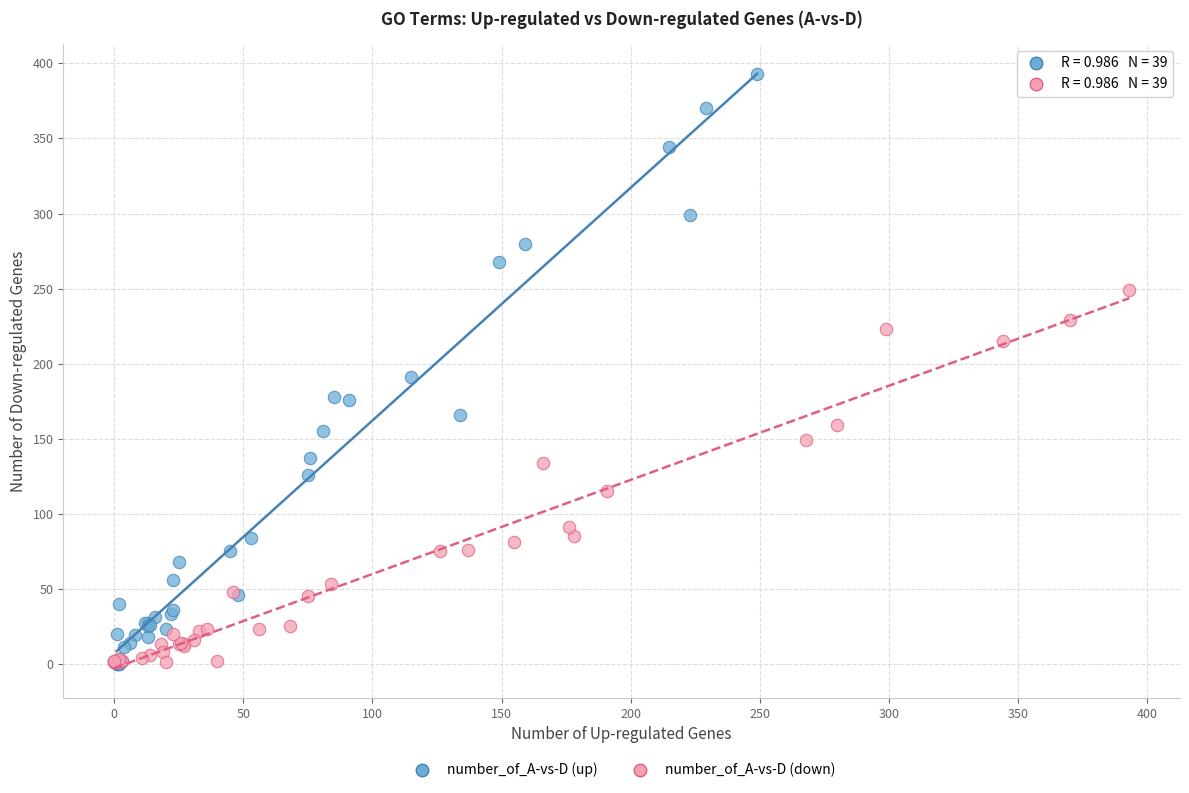

Which series contains the highest Y value?

number_of_A-vs-D (up)